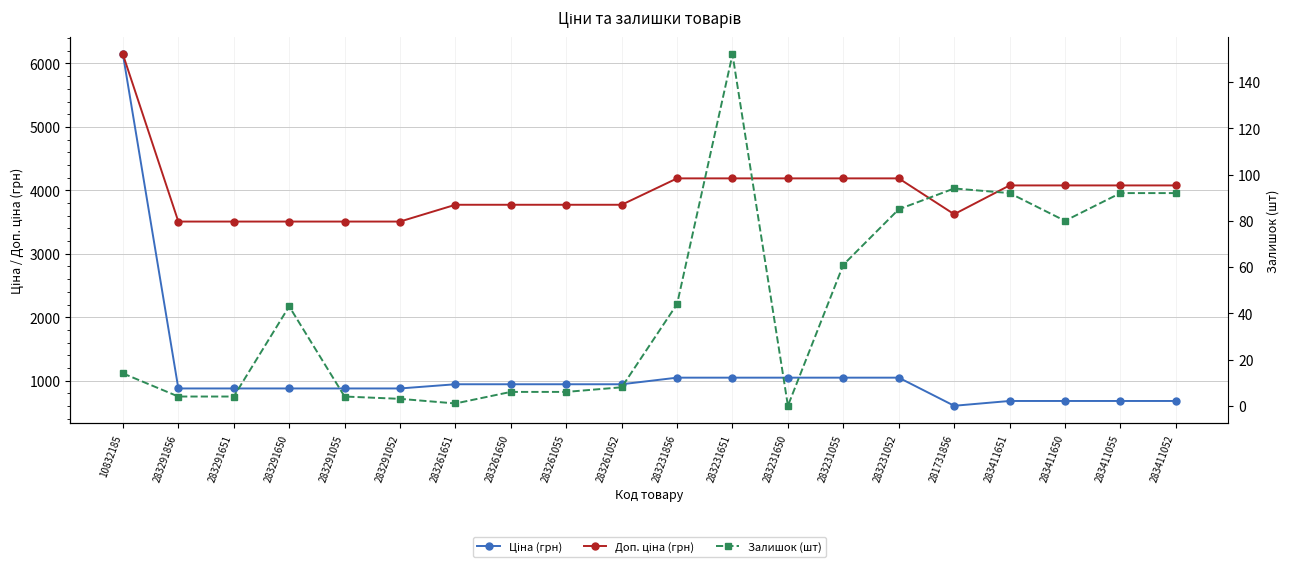

At which category is the sum across all series the highest?

10832185